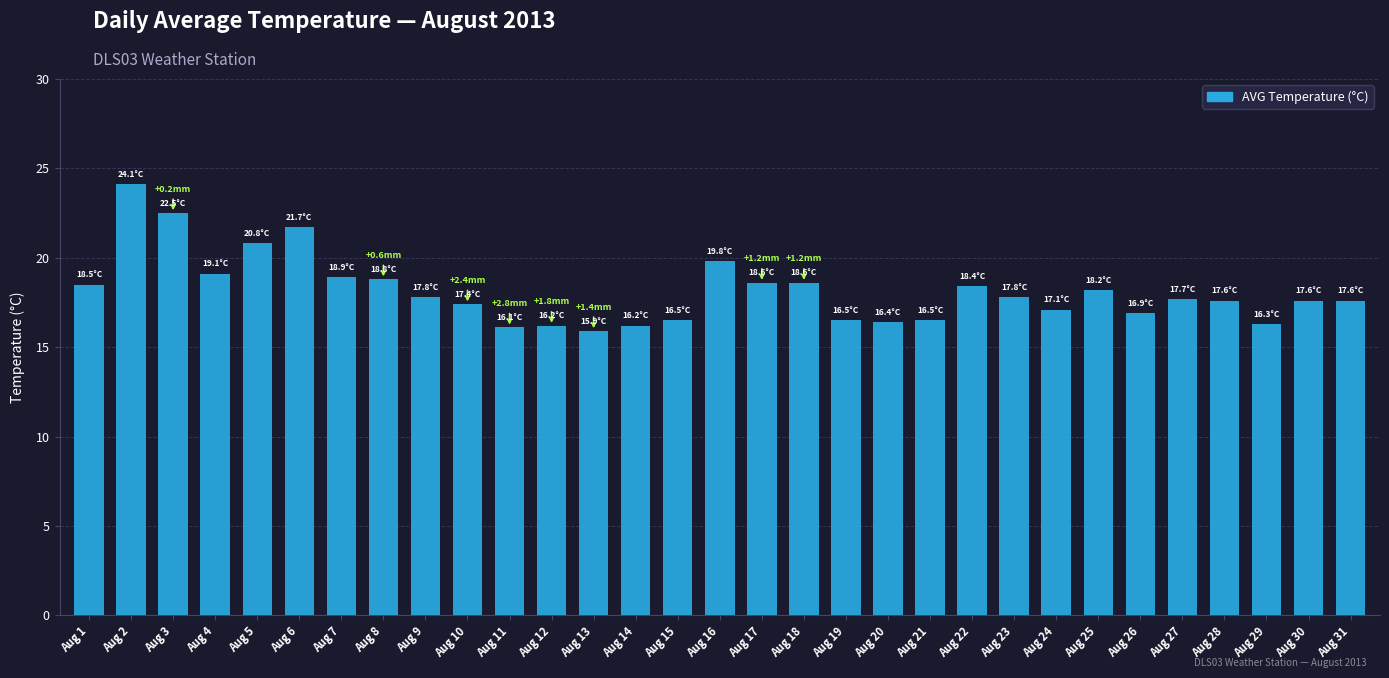

What is the minimum value shown in the chart?

15.9